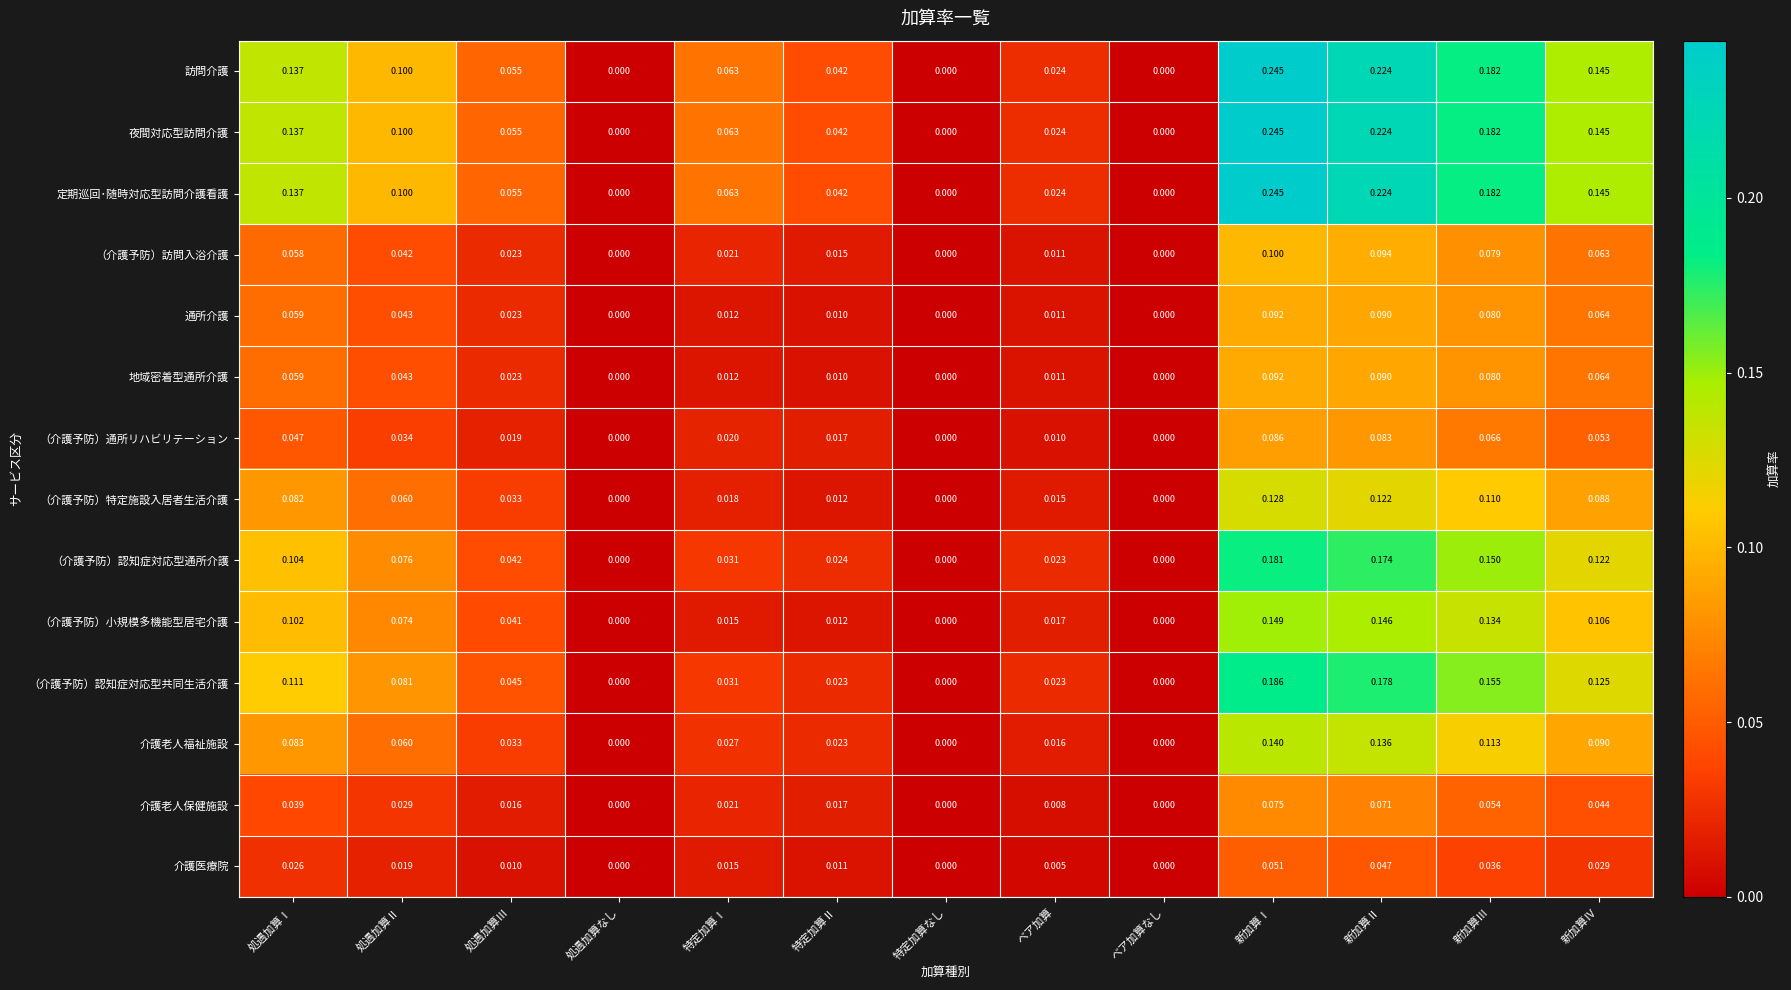

What is the total value across all series at 処遇加算Ⅱ?

0.9